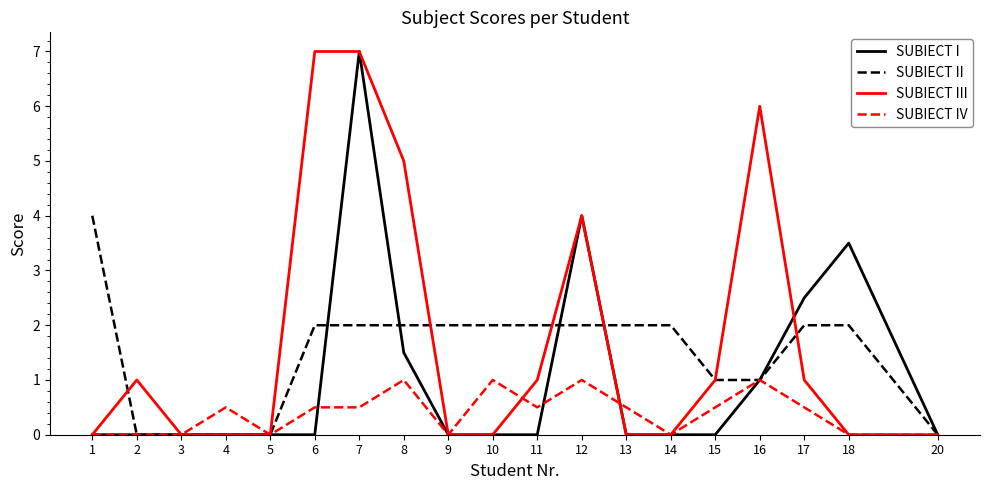

What is the greatest value displayed?

7.0